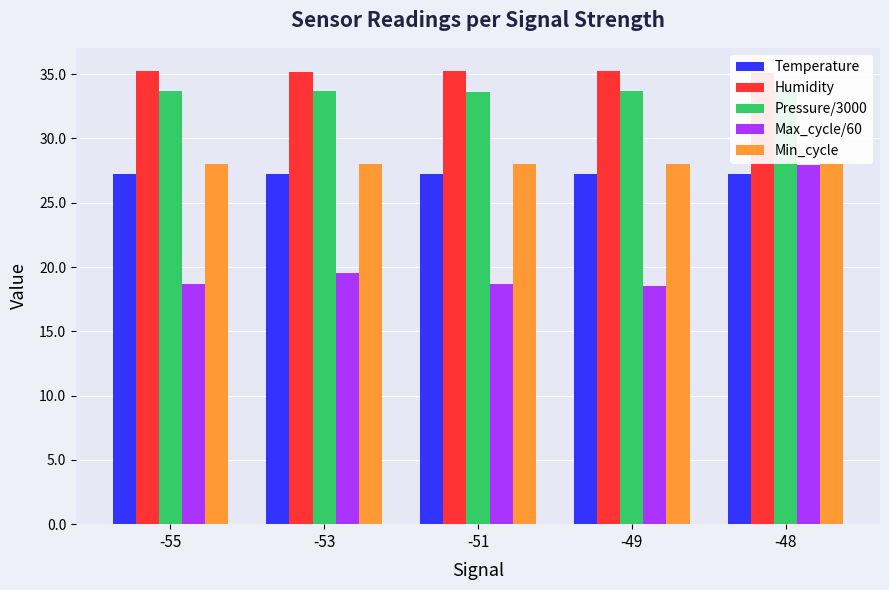

What is the sum of all Pressure/3000 values?

168.3